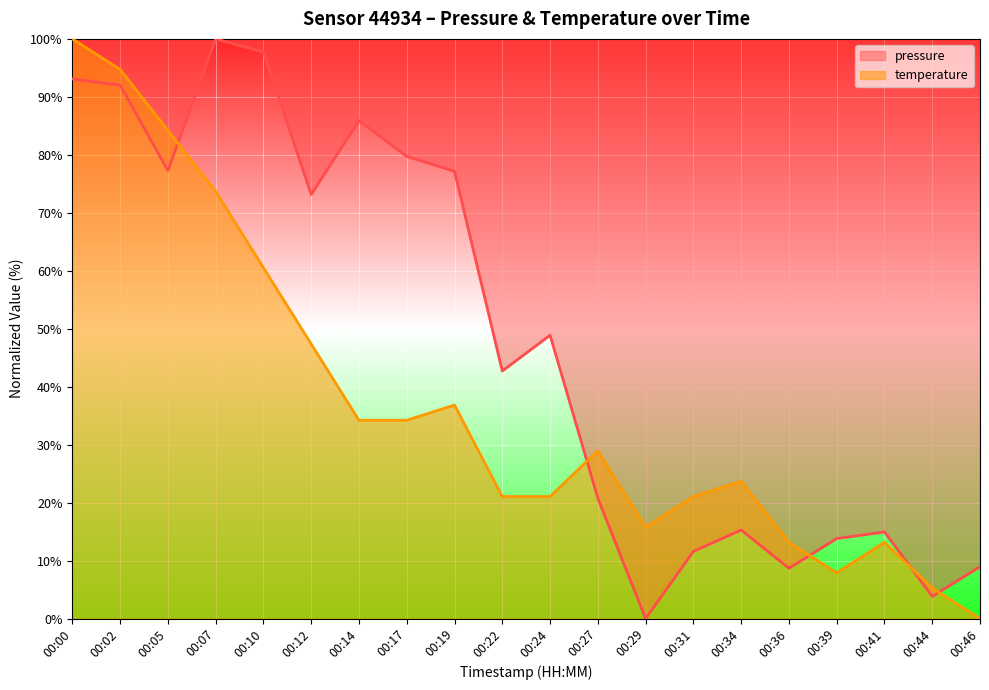

How many lines are shown in the chart?

2